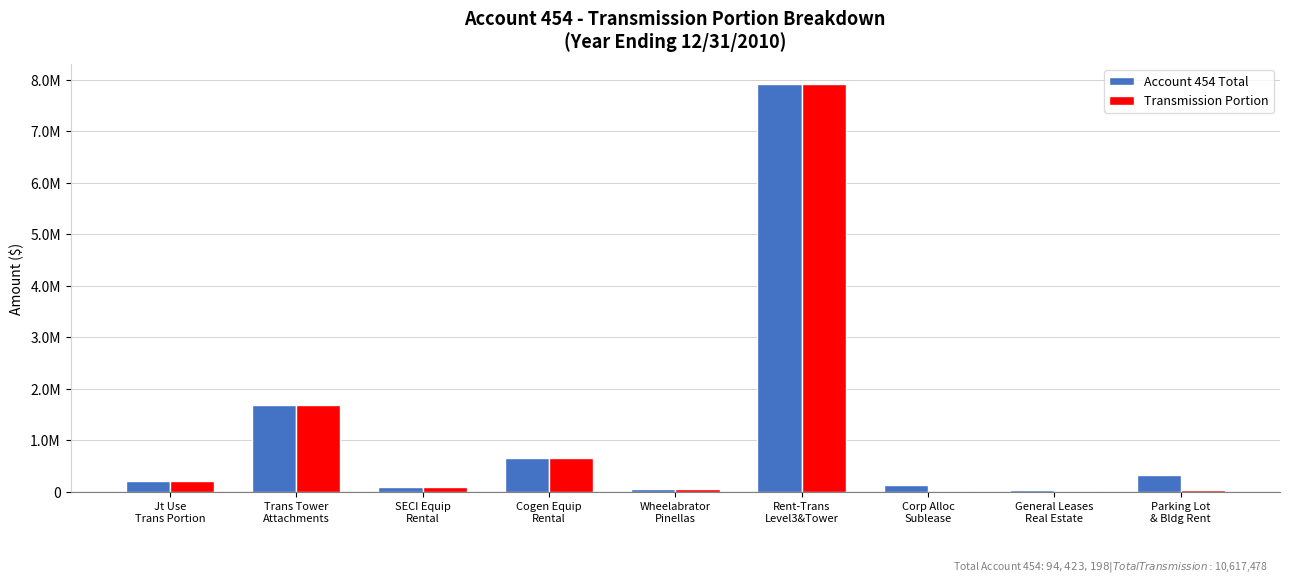

What is the sum of all Account 454 Total values?

11064375.0